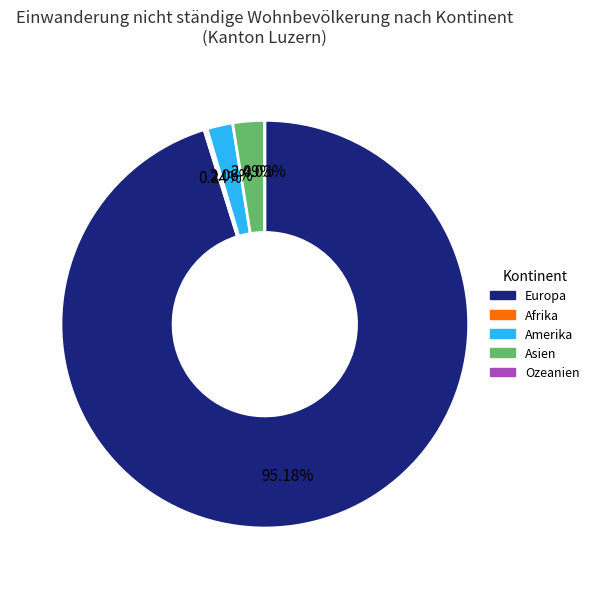

To the nearest percent, what is the difference between the Amerika and Europa slice percentages?

93%